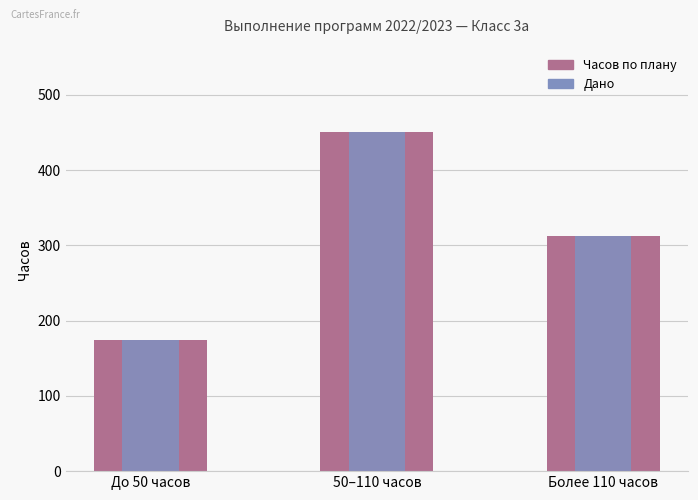

What position from the right is Более 110 часов?

1